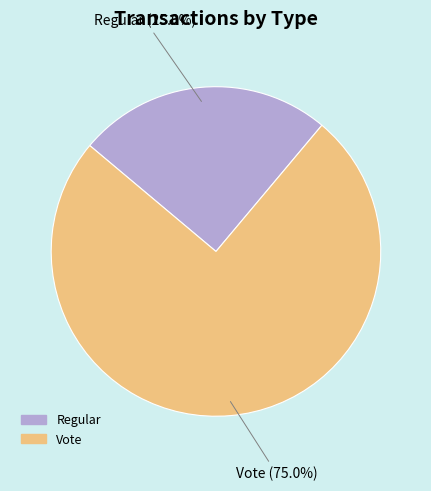

How many slices are in this pie chart?

2